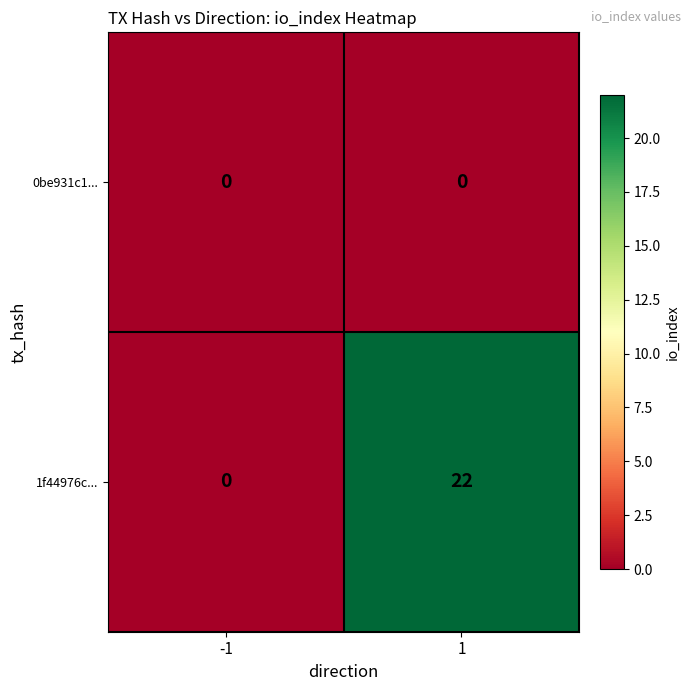

Is the value of 0be931c1... at 1 greater than the value of 1f44976c... at 1?

No